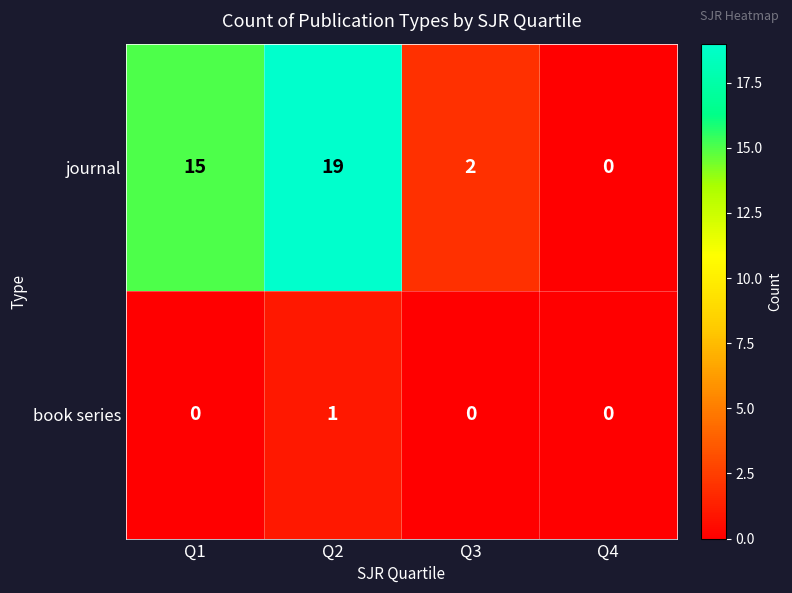

Count the number of data series in this chart.

2